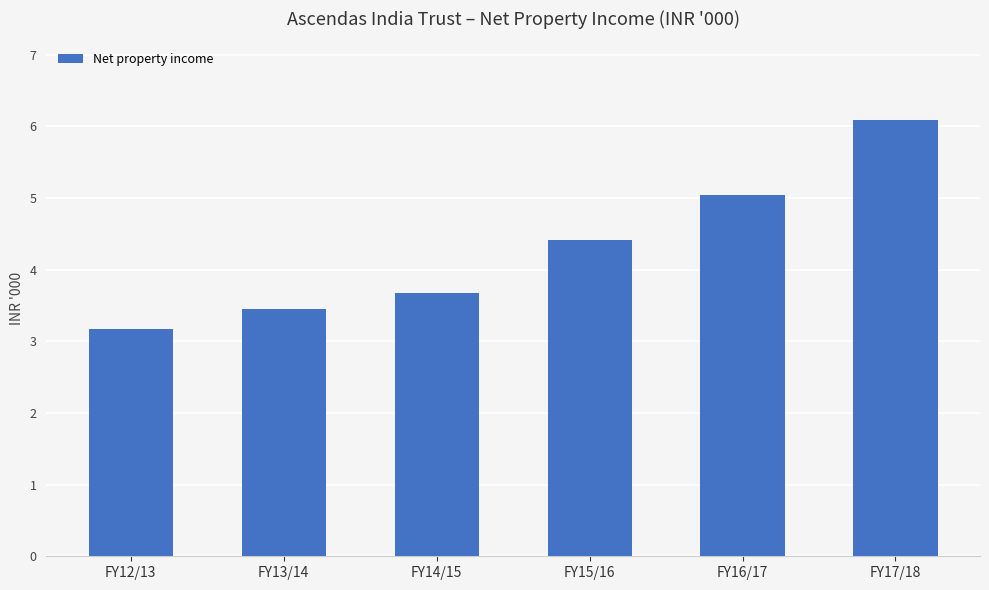

What is the value of the 5th bar from the left?

5046657